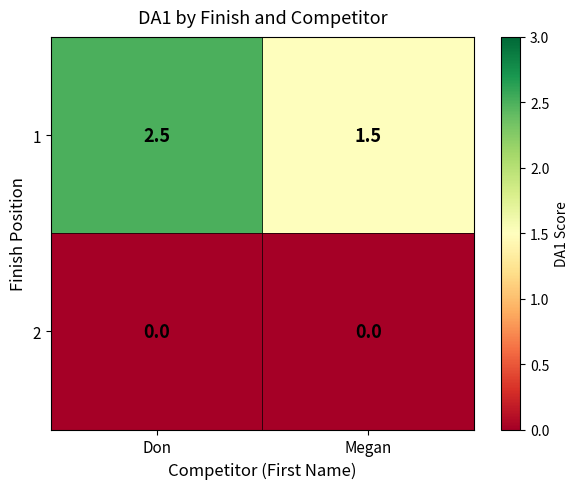

At how many categories does at least one series exceed 1?

2